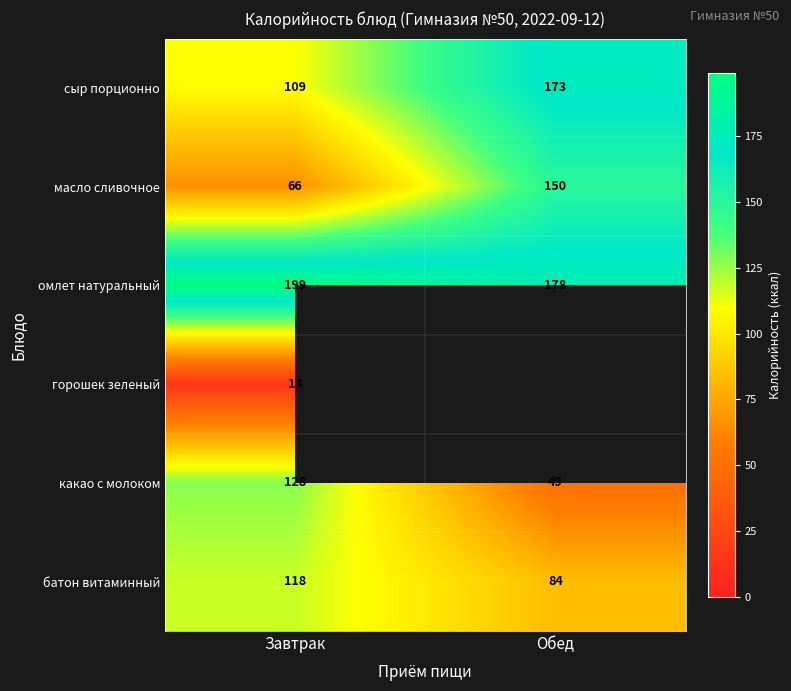

How many какао с молоком values are between 49 and 128?

2